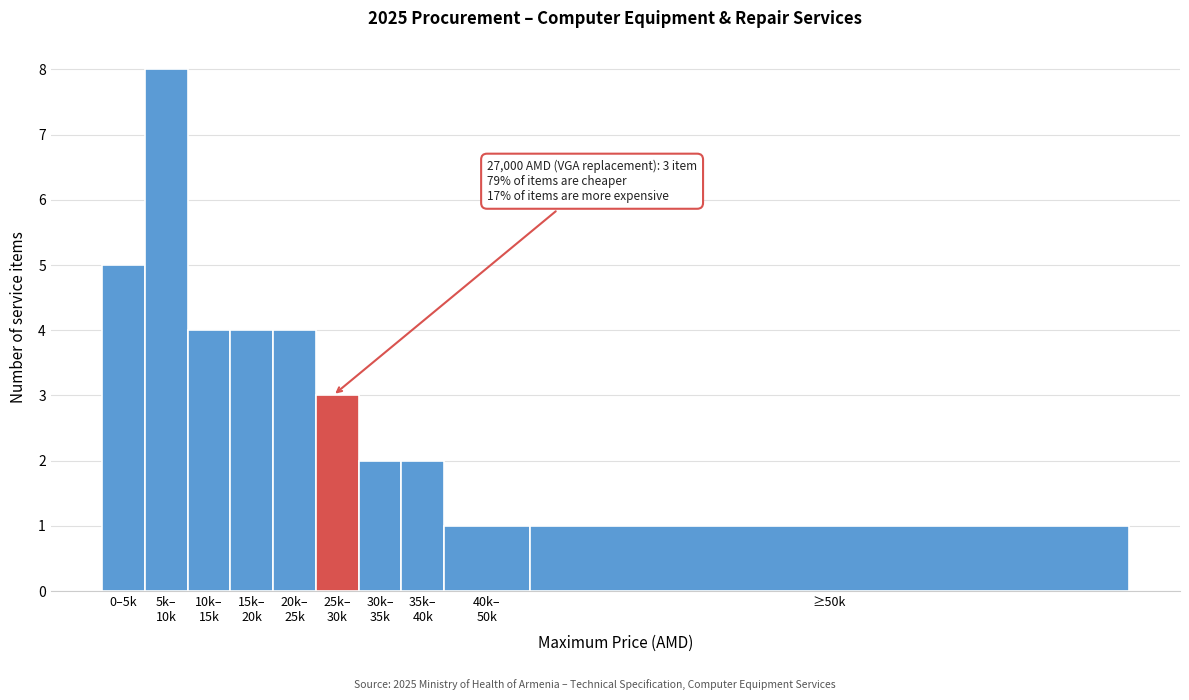

Reading left to right, list all the values displayed in this chart.

5	8	4	4	4	3	2	2	1	1